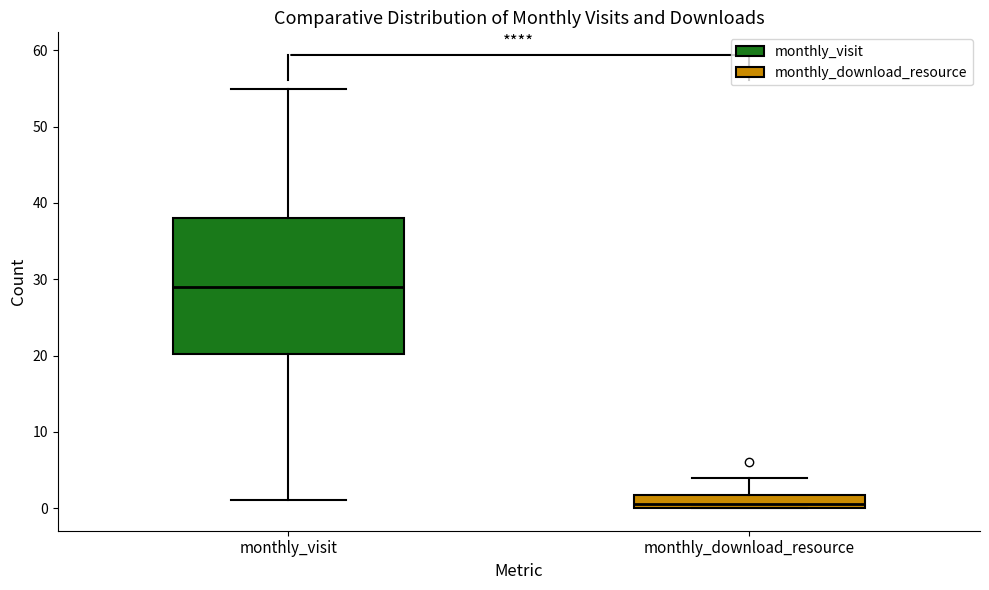

Comparing the boxes themselves (not the whiskers), which one is the tallest?

monthly_visit